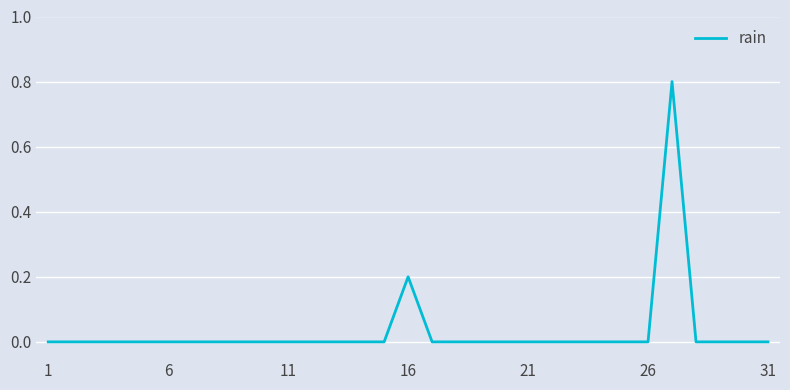

Reading left to right, extract all data points from this chart.

0.0	0.0	0.0	0.0	0.0	0.0	0.0	0.0	0.0	0.0	0.0	0.0	0.0	0.0	0.0	0.2	0.0	0.0	0.0	0.0	0.0	0.0	0.0	0.0	0.0	0.0	0.8	0.0	0.0	0.0	0.0